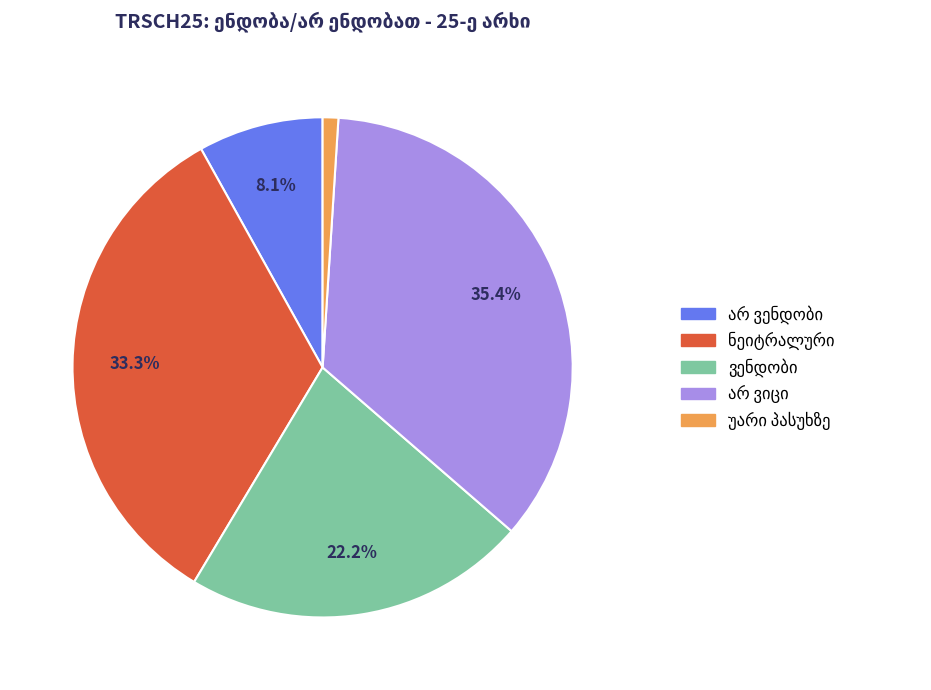

Is there any slice that represents more than half of the pie?

No